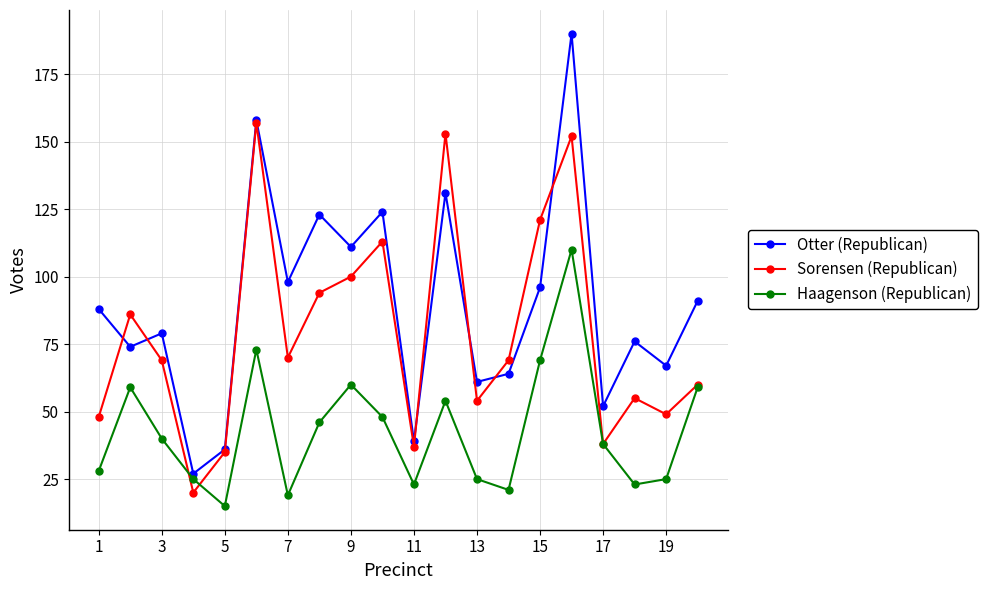

What is the value of the Sorensen (Republican) point at the 8th from the left?

94